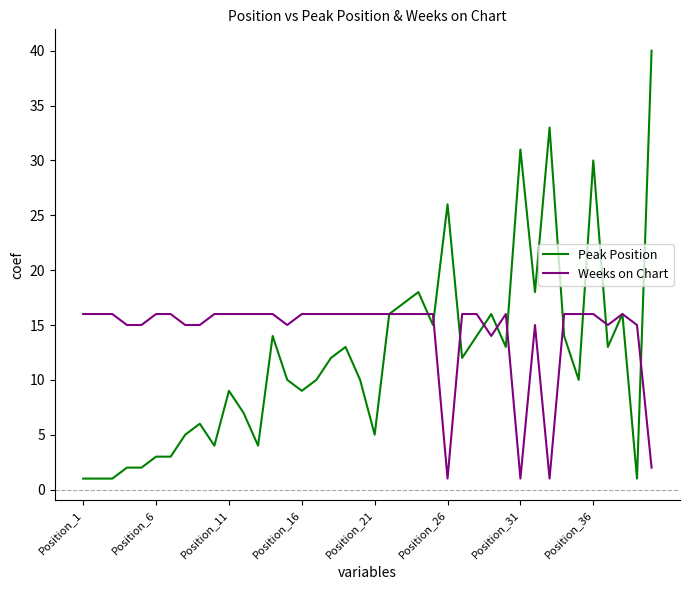

What is the difference between the maximum and minimum values in the Weeks on Chart series?

15